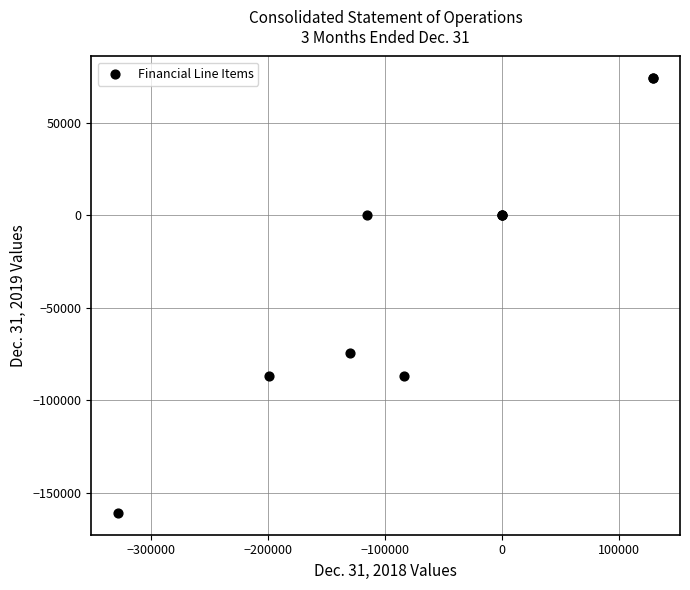

What Y value in the scatter plot is closest to -43370?

-74233